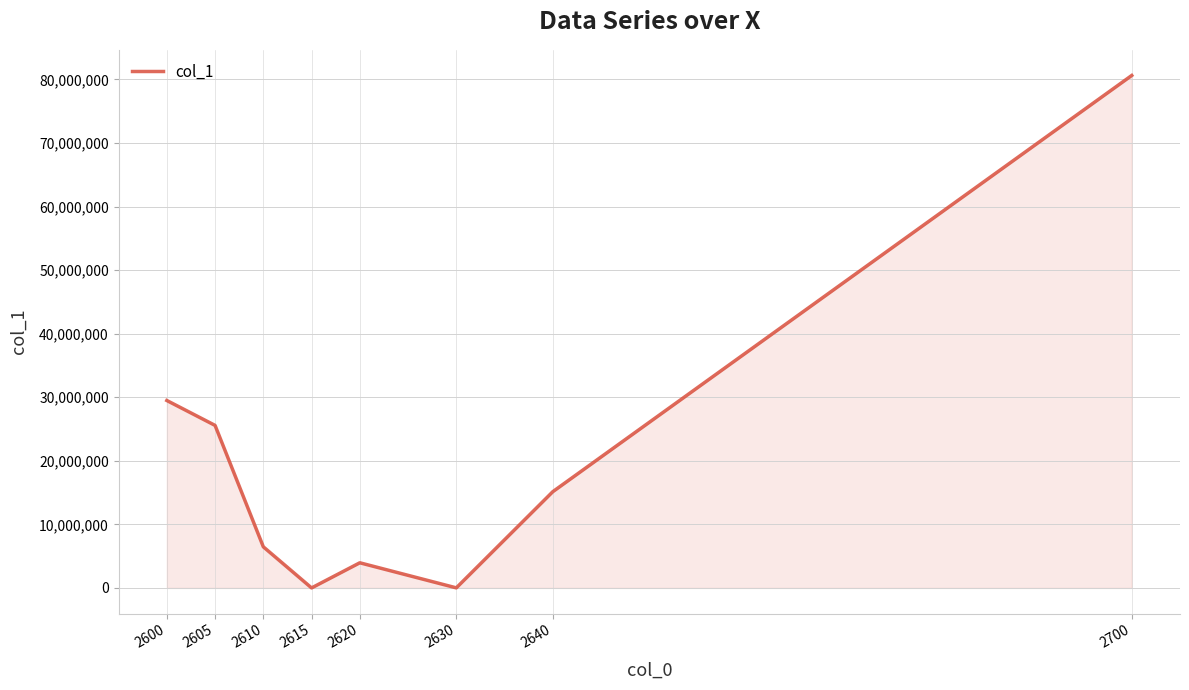

True or false: the data shows 22514394 at 2640.

False